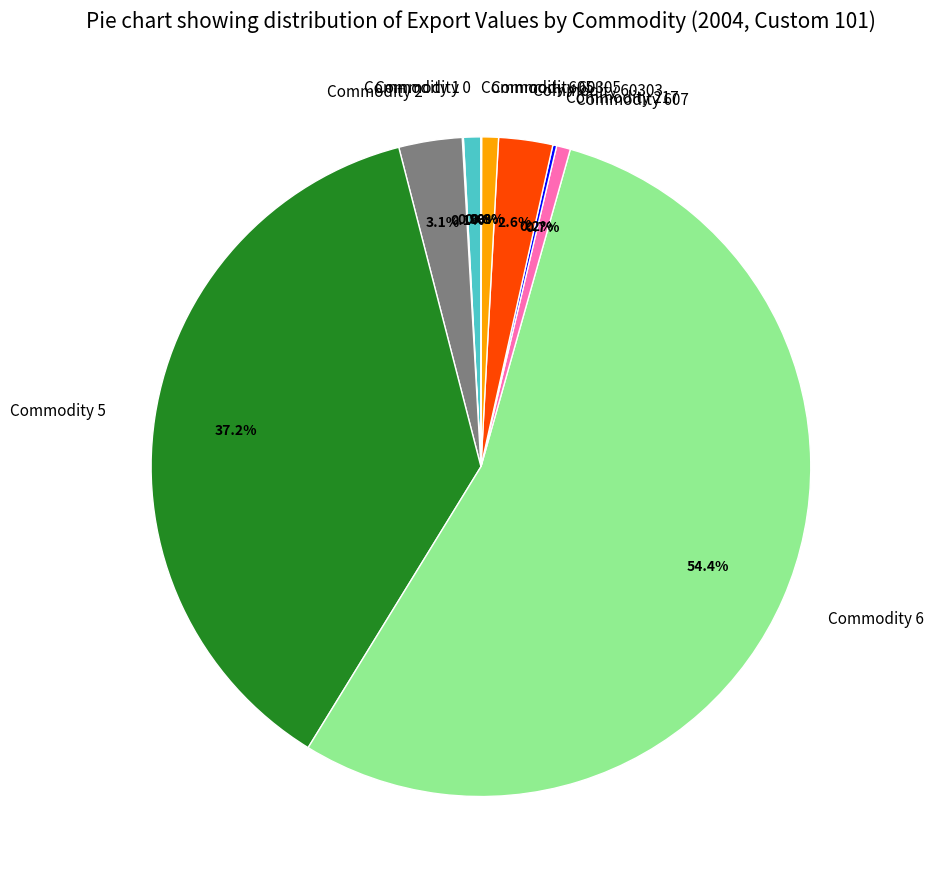

To the nearest percent, what is the difference between the largest and smallest slice percentages?

54%